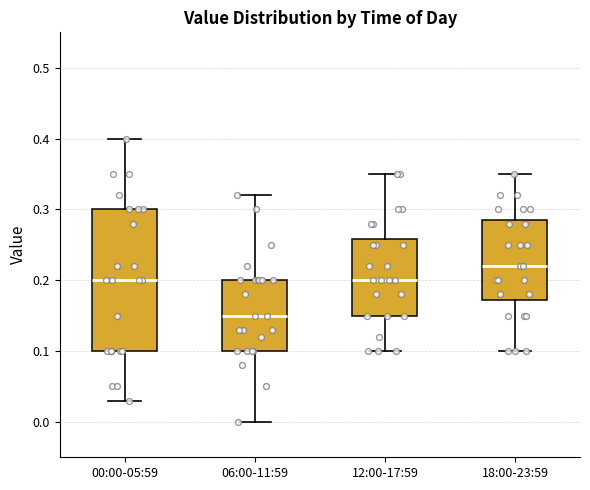

Where is the lower edge of the box for 00:00-05:59 on the y-axis? The values are not printed on the chart, so give them approximately, as read against the axis.

0.10